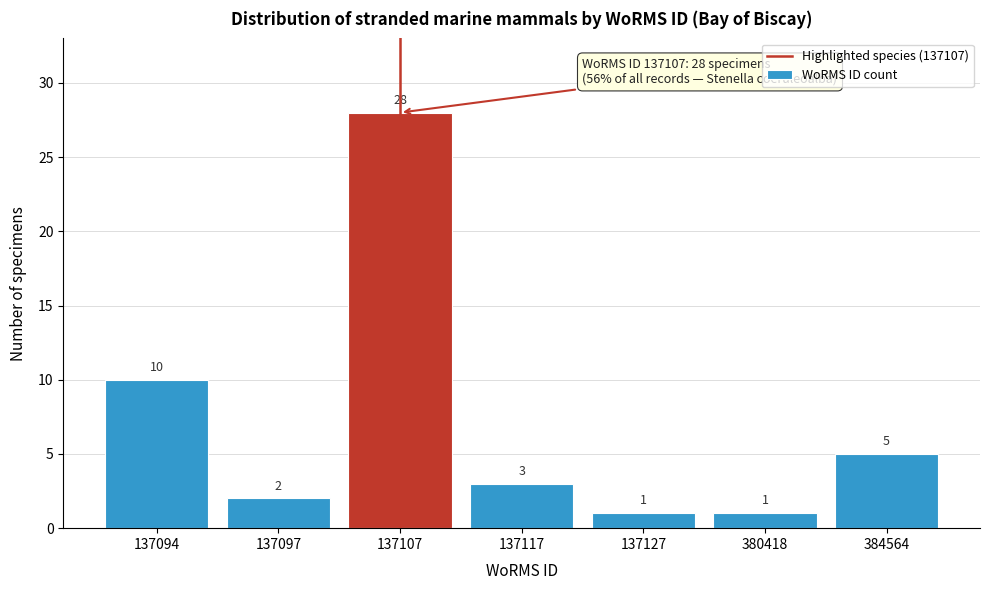

Reading right to left, extract all data points from this chart.

5	1	1	3	28	2	10